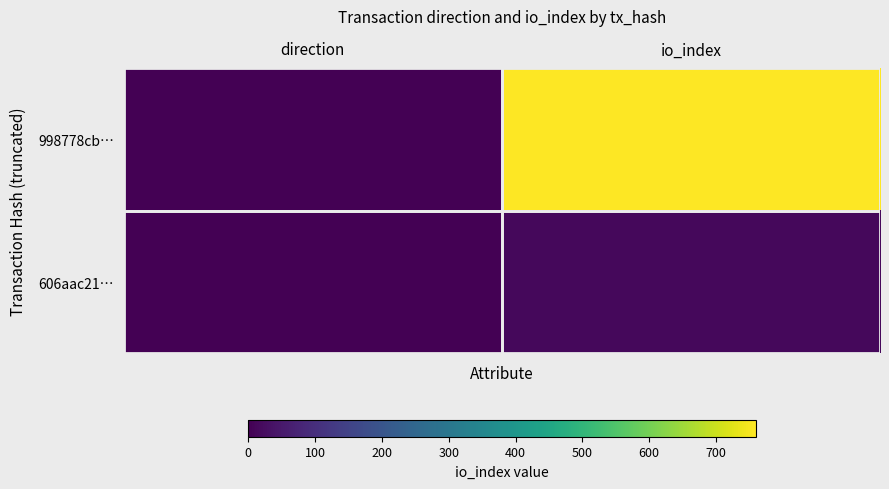

Reading left to right, transcribe all the data shown in this chart.

998778cb…: direction=-1	io_index=760
606aac21…: direction=1	io_index=16